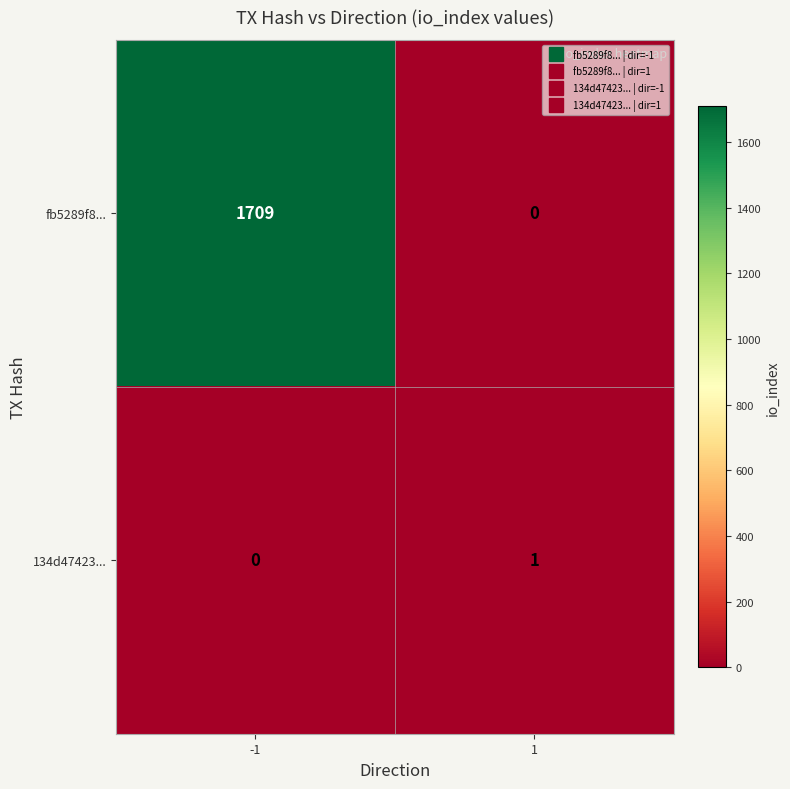

Between -1 and 1, which series saw the biggest shift?

fb5289f8...